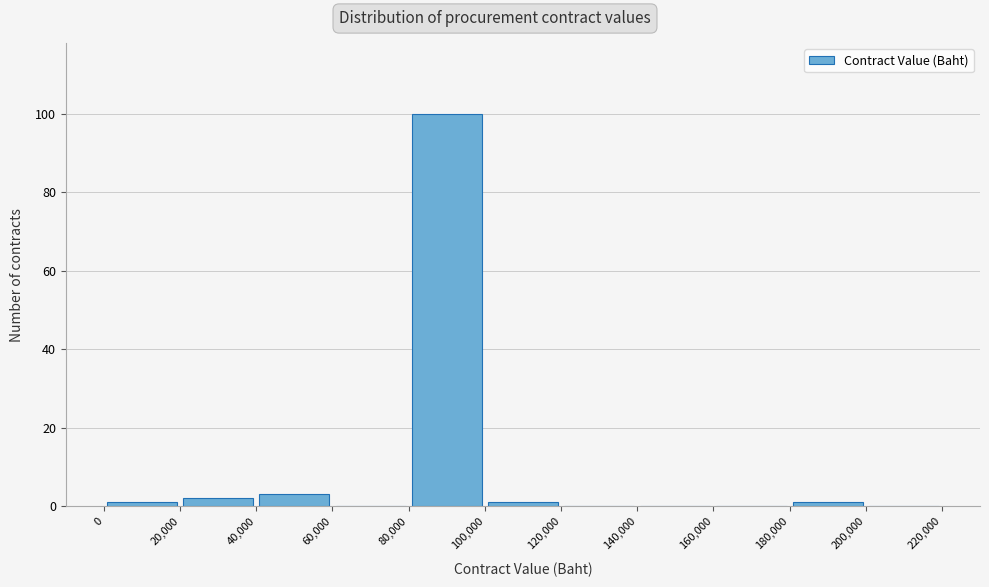

Over which range of the x-axis is the bar tallest?

80,000 to 100,000